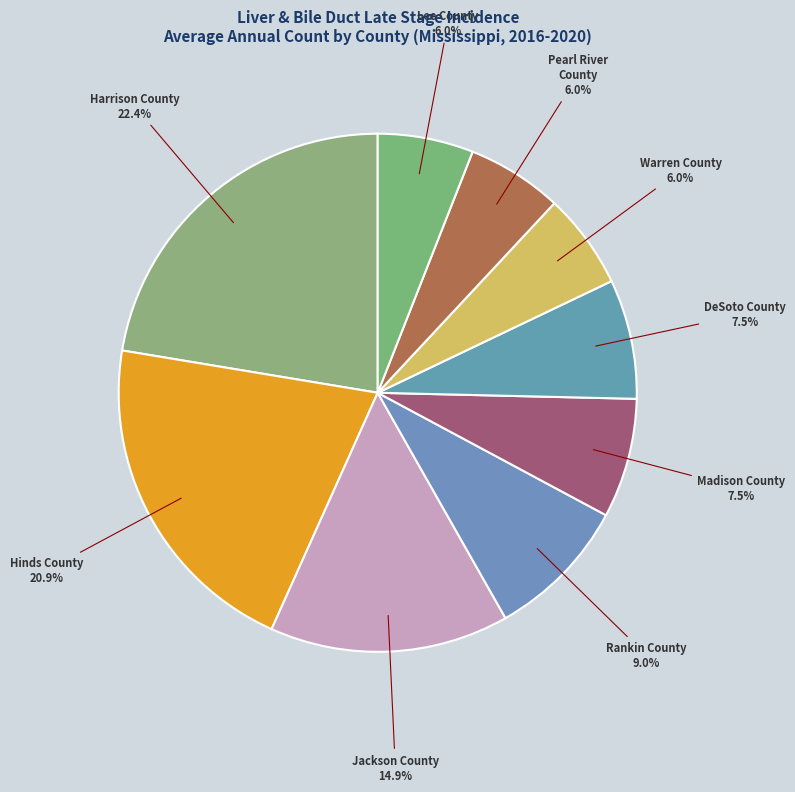

Combined, do Jackson County and Madison County account for over 50%?

No